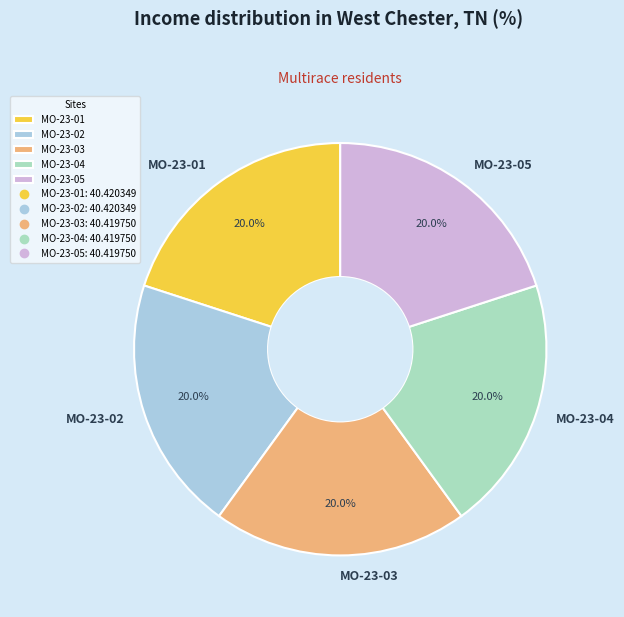

What is the ratio of the value at MO-23-01 to the value at MO-23-02?

1.0